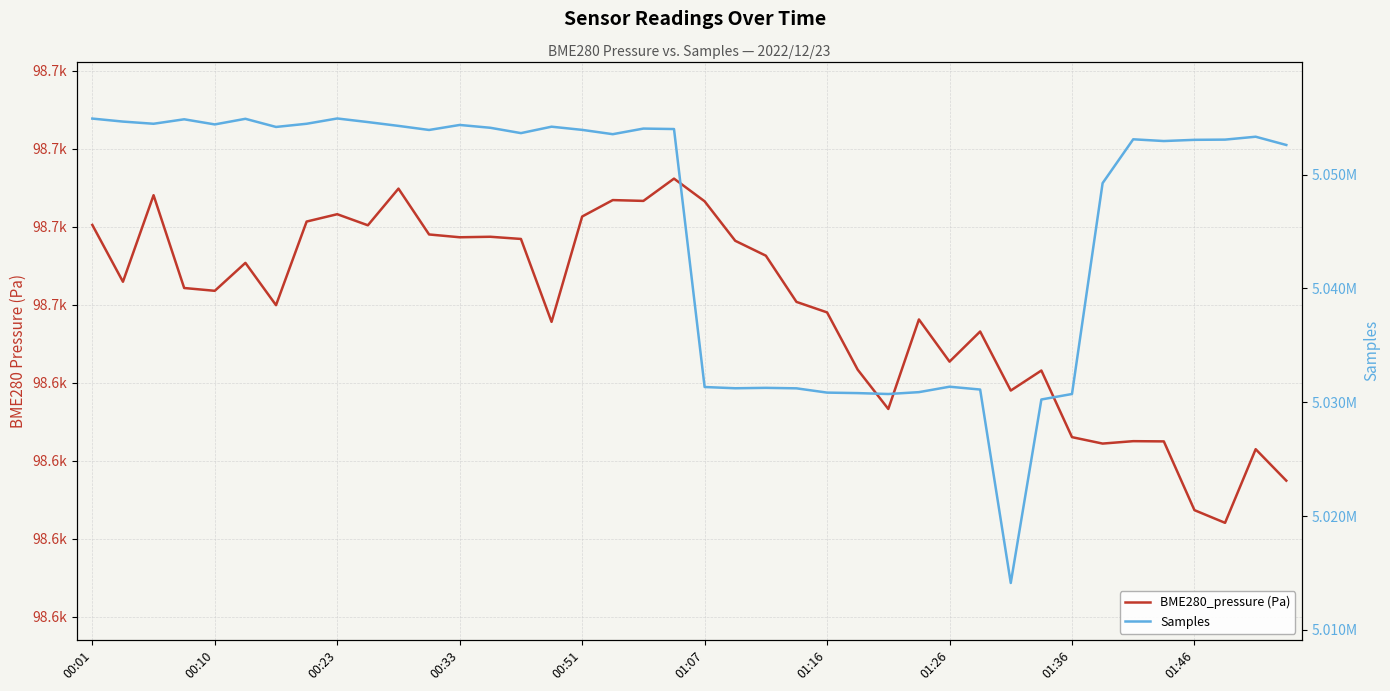

The BME280_pressure (Pa) series shows 68528.5 at 21. True or false?

False